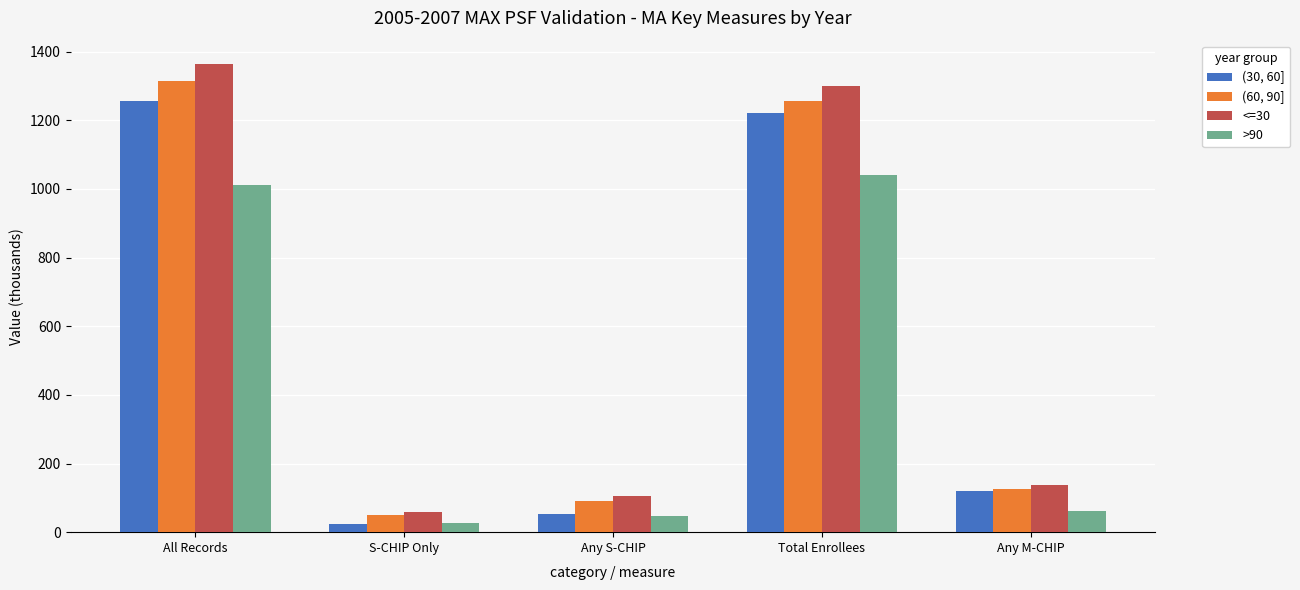

How many values in the >90 series exceed 60?

3